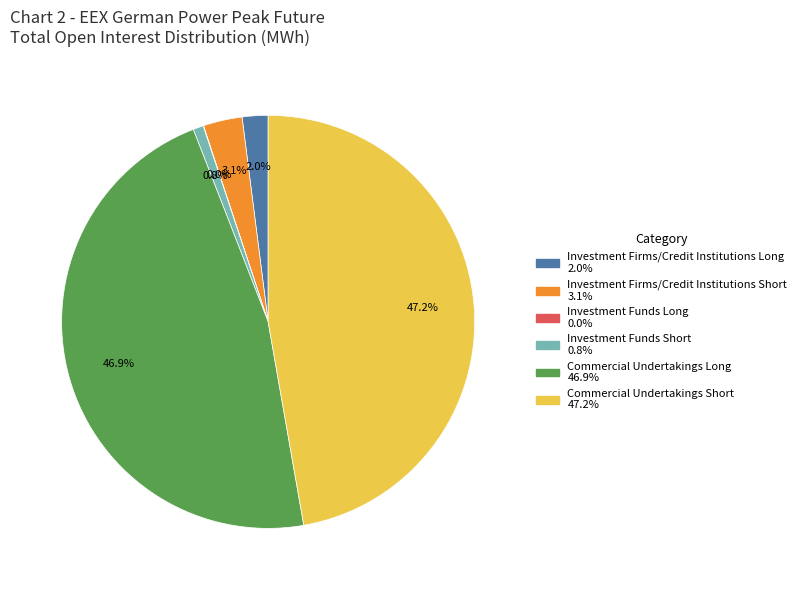

Do Investment Firms/Credit Institutions Long and Investment Firms/Credit Institutions Short together represent more than half of the pie?

No